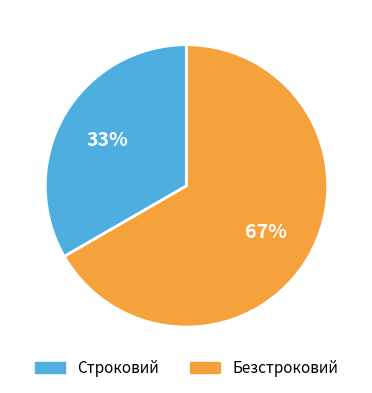

To the nearest percent, what percentage of the pie is Безстроковий?

67%